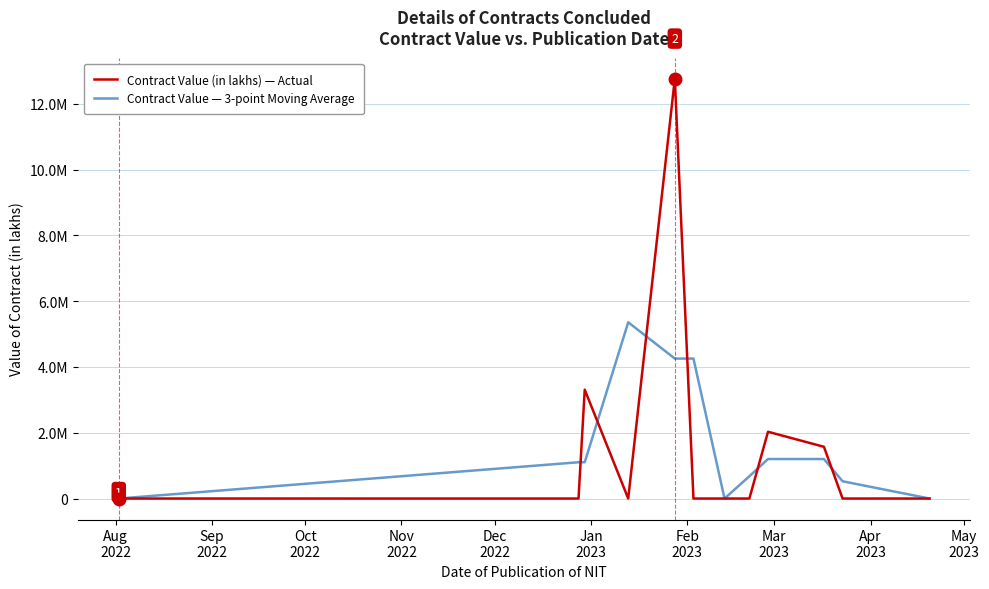

Does the chart display data point markers on the line(s)?

No